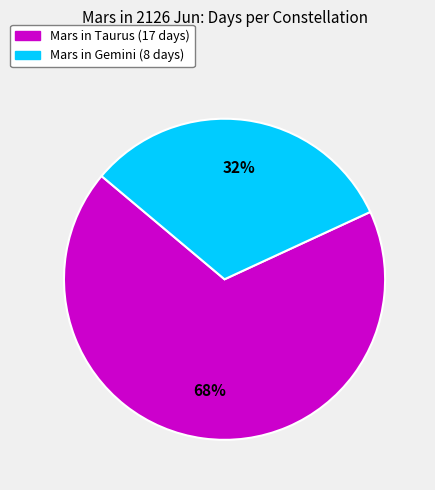

To the nearest percent, what is the average slice percentage?

50%